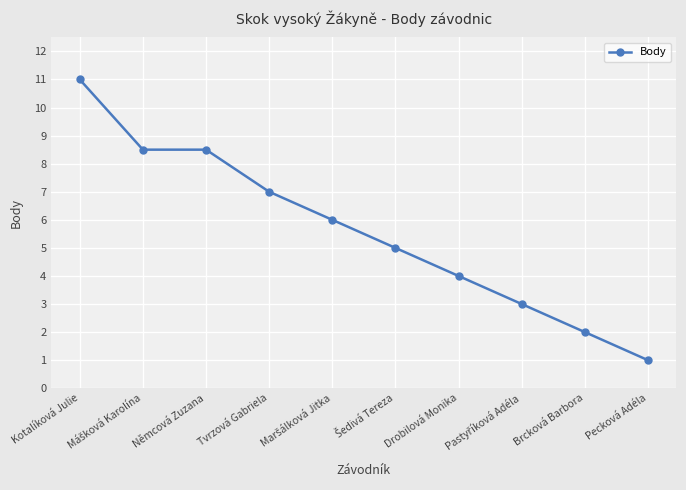

Does the chart display data point markers on the line(s)?

Yes